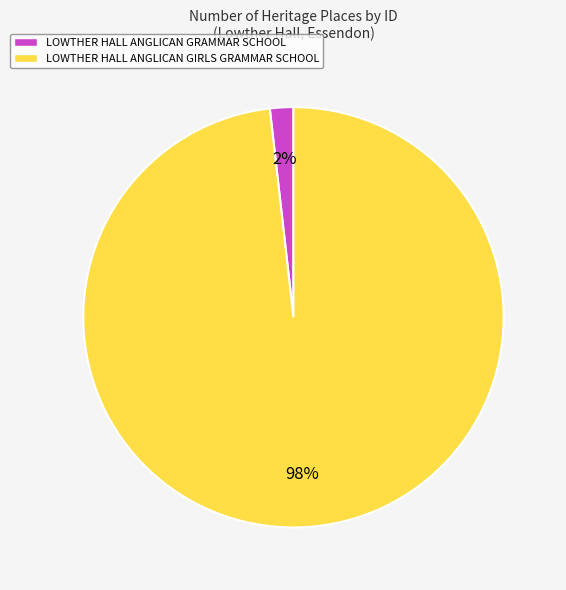

Does LOWTHER HALL ANGLICAN GRAMMAR SCHOOL represent more than half of the total?

No